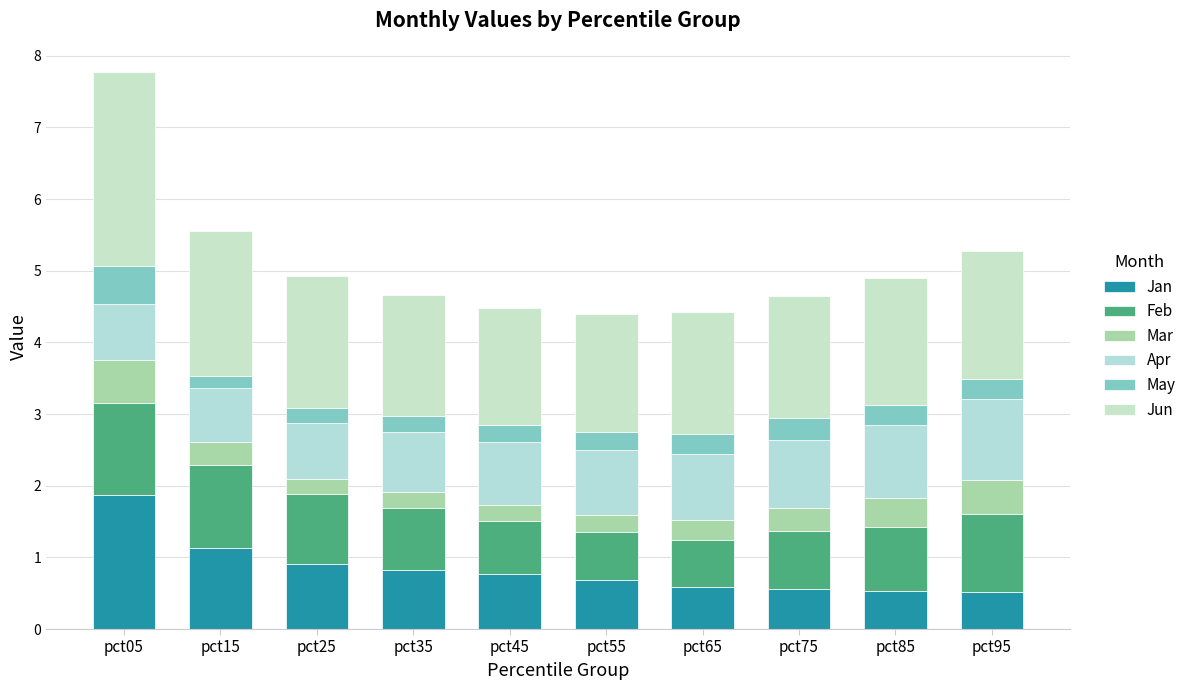

What are all the series names shown in the legend?

Jan, Feb, Mar, Apr, May, Jun